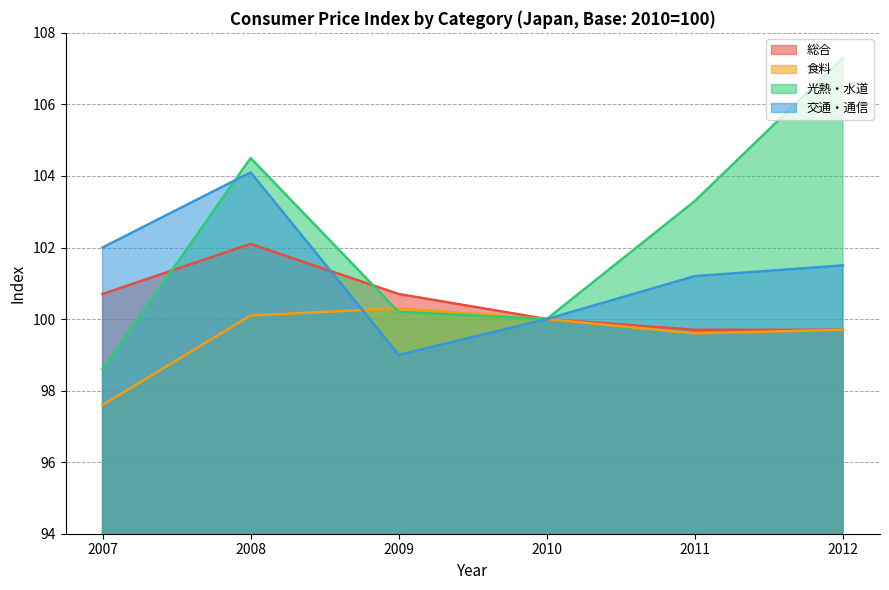

At which category is the sum across all series the highest?

2008